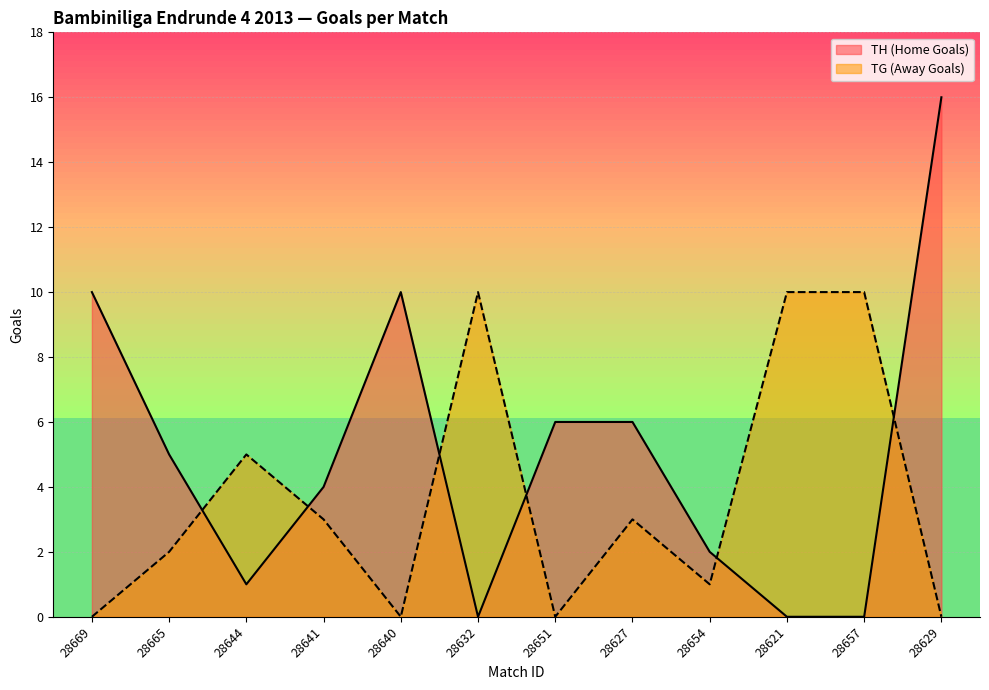

True or false: TH (Home Goals) has more than 1 interior local peaks.

False